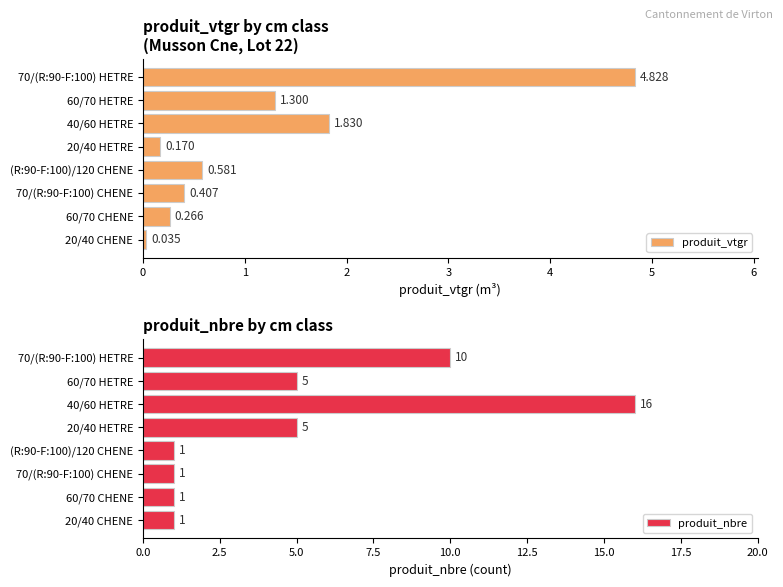

What is the difference between the produit_vtgr values at 70/(R:90-F:100) CHENE and 40/60 HETRE?

1.4